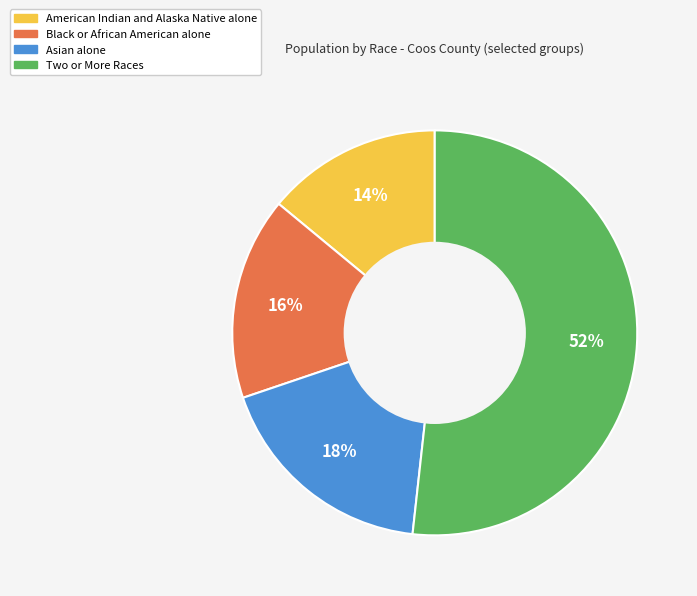

Is the sum of Asian alone and Black or African American alone greater than half?

No